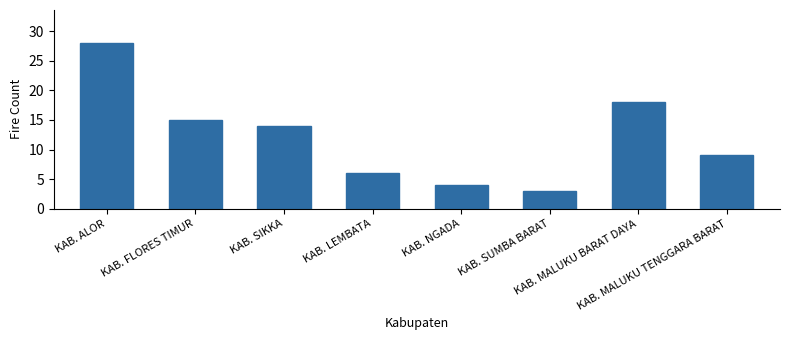

What is the average value?

12